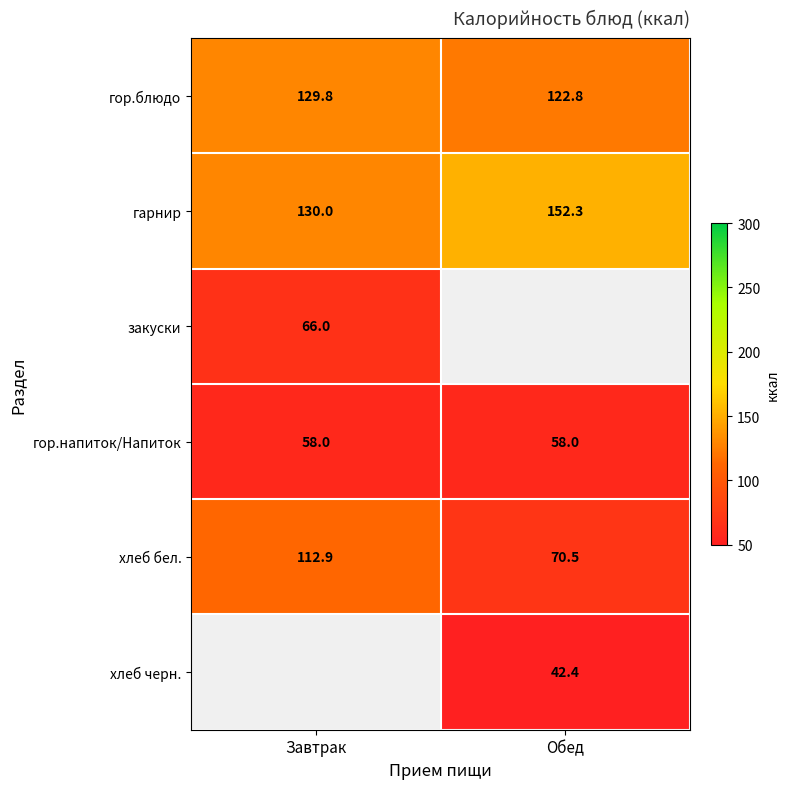

Which category has the lowest value in the гор.блюдо series?

Обед